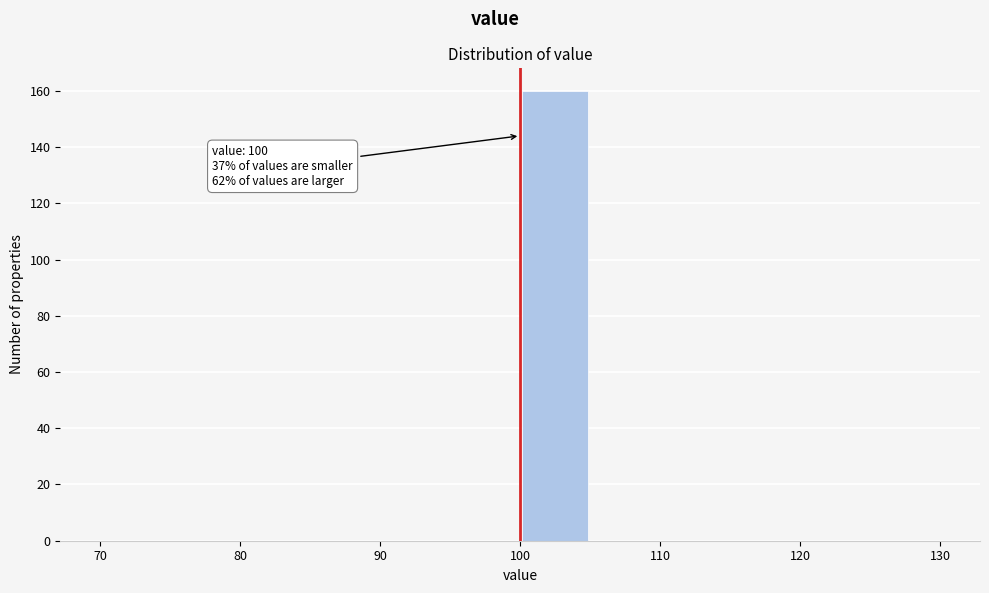

Over which range of the x-axis is the bar tallest?

100 to 105